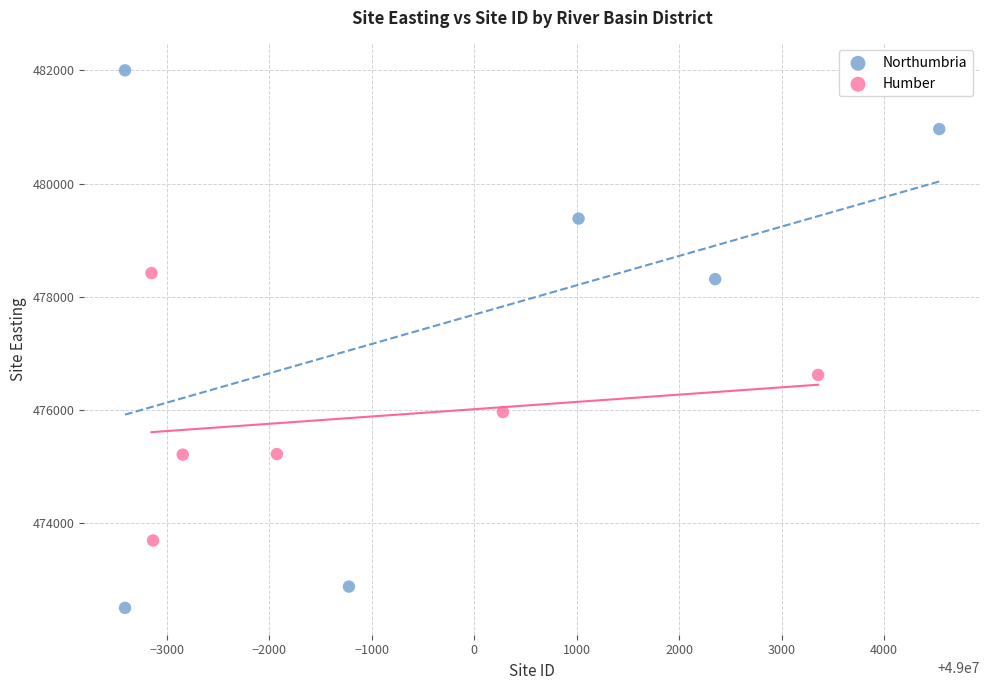

Which series contains the highest Y value?

Northumbria